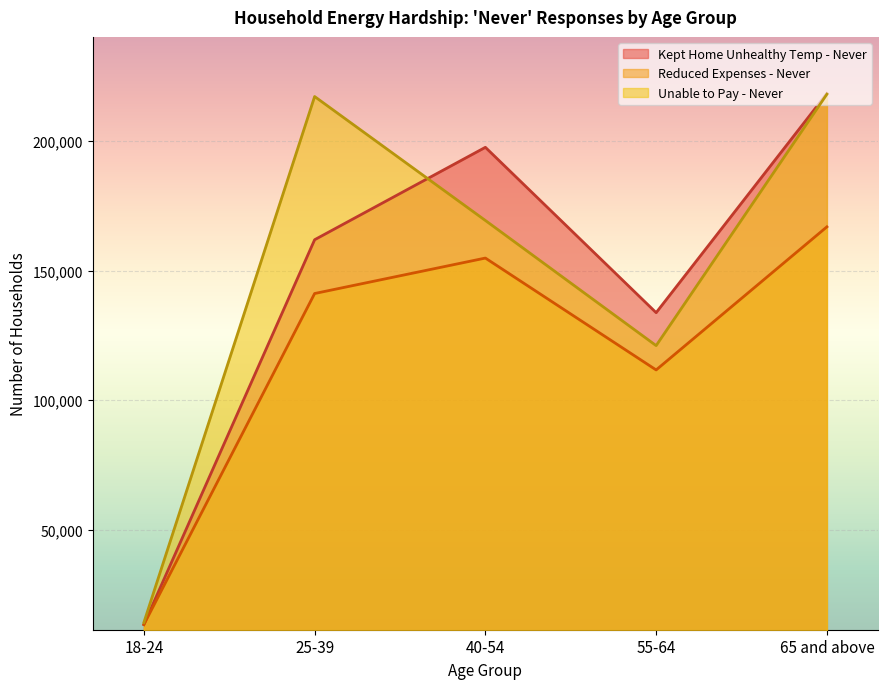

Which series changed the most between 18-24 and 40-54?

Kept Home Unhealthy Temp - Never